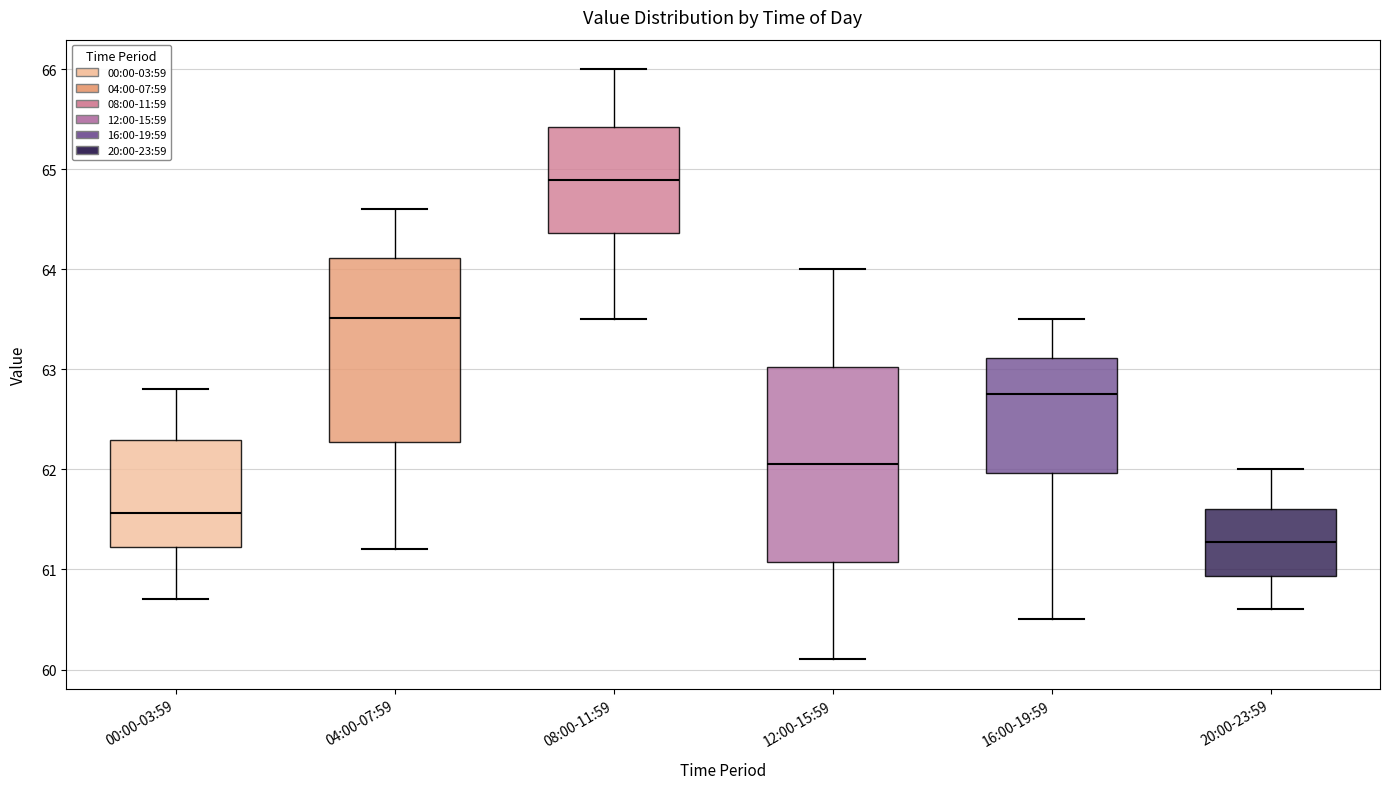

Which box's median line is the highest?

08:00-11:59